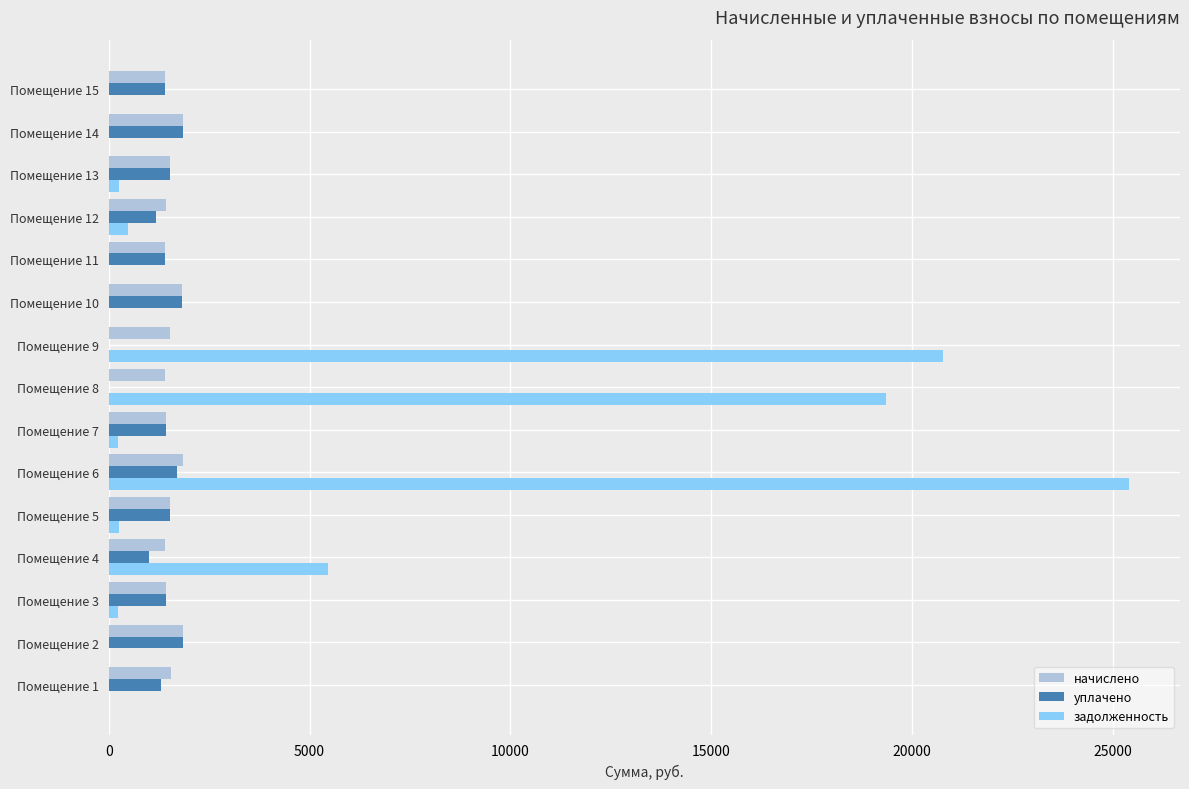

Which series has the largest total across all categories?

задолженность